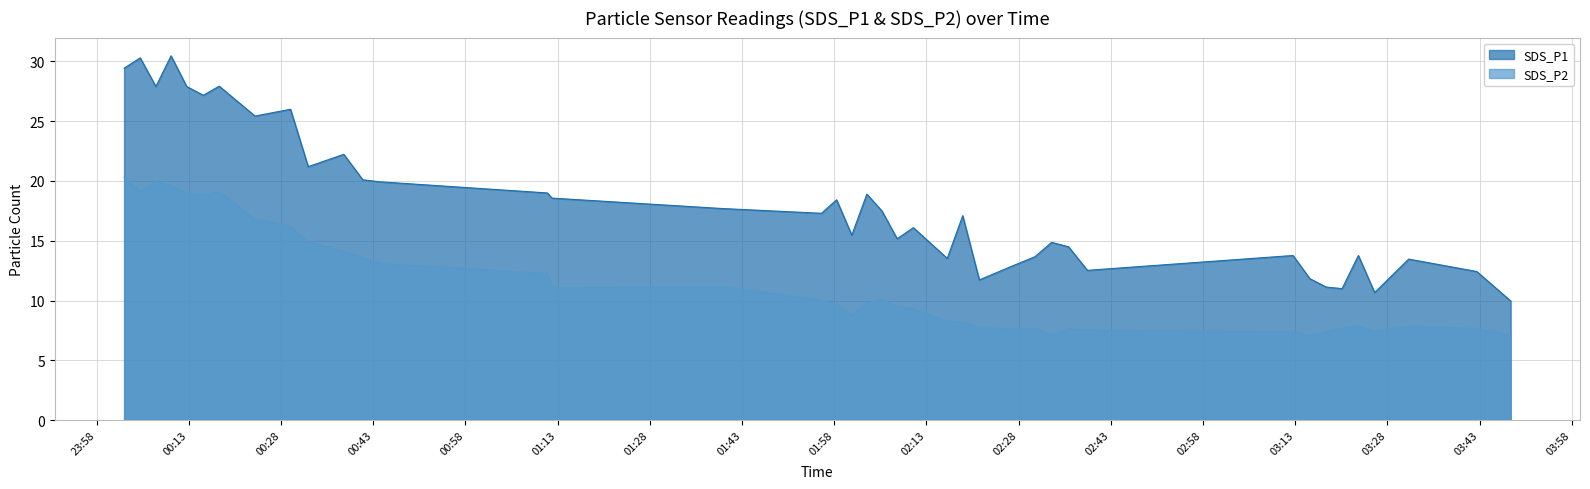

Reading right to left, what are all the values shown in this chart?

SDS_P1: 2022/02/09 03:48:03=10.0	2022/02/09 03:42:32=12.4	2022/02/09 03:31:27=13.5	2022/02/09 03:25:55=10.7	2022/02/09 03:23:16=13.8	2022/02/09 03:20:37=11.0	2022/02/09 03:18:03=11.1	2022/02/09 03:15:23=11.8	2022/02/09 03:12:38=13.8	2022/02/09 02:39:11=12.5	2022/02/09 02:36:07=14.5	2022/02/09 02:33:22=14.9	2022/02/09 02:30:39=13.7	2022/02/09 02:27:28=13.0	2022/02/09 02:21:36=11.7	2022/02/09 02:18:54=17.1	2022/02/09 02:16:23=13.5	2022/02/09 02:10:52=16.1	2022/02/09 02:08:14=15.2	2022/02/09 02:05:45=17.5	2022/02/09 02:03:18=18.9	2022/02/09 02:00:51=15.5	2022/02/09 01:58:23=18.4	2022/02/09 01:55:55=17.3	2022/02/09 01:39:44=17.7	2022/02/09 01:12:04=18.6	2022/02/09 01:11:20=19.0	2022/02/09 00:44:10=19.9	2022/02/09 00:41:18=20.1	2022/02/09 00:38:12=22.2	2022/02/09 00:32:25=21.2	2022/02/09 00:29:32=26.0	2022/02/09 00:23:46=25.4	2022/02/09 00:17:56=27.9	2022/02/09 00:15:21=27.2	2022/02/09 00:12:39=27.9	2022/02/09 00:10:06=30.5	2022/02/09 00:07:38=27.9	2022/02/09 00:05:05=30.3	2022/02/09 00:02:28=29.4
SDS_P2: 2022/02/09 03:48:03=7.1	2022/02/09 03:42:32=7.7	2022/02/09 03:31:27=7.9	2022/02/09 03:25:55=7.4	2022/02/09 03:23:16=7.9	2022/02/09 03:20:37=7.7	2022/02/09 03:18:03=7.4	2022/02/09 03:15:23=7.1	2022/02/09 03:12:38=7.4	2022/02/09 02:39:11=7.5	2022/02/09 02:36:07=7.6	2022/02/09 02:33:22=7.1	2022/02/09 02:30:39=7.7	2022/02/09 02:27:28=7.6	2022/02/09 02:21:36=7.7	2022/02/09 02:18:54=8.2	2022/02/09 02:16:23=8.3	2022/02/09 02:10:52=9.3	2022/02/09 02:08:14=9.5	2022/02/09 02:05:45=10.1	2022/02/09 02:03:18=9.8	2022/02/09 02:00:51=8.8	2022/02/09 01:58:23=9.7	2022/02/09 01:55:55=10.0	2022/02/09 01:39:44=11.2	2022/02/09 01:12:04=11.1	2022/02/09 01:11:20=12.3	2022/02/09 00:44:10=13.1	2022/02/09 00:41:18=13.6	2022/02/09 00:38:12=14.1	2022/02/09 00:32:25=14.9	2022/02/09 00:29:32=16.2	2022/02/09 00:23:46=16.8	2022/02/09 00:17:56=19.1	2022/02/09 00:15:21=18.8	2022/02/09 00:12:39=19.0	2022/02/09 00:10:06=19.6	2022/02/09 00:07:38=20.0	2022/02/09 00:05:05=19.1	2022/02/09 00:02:28=20.3